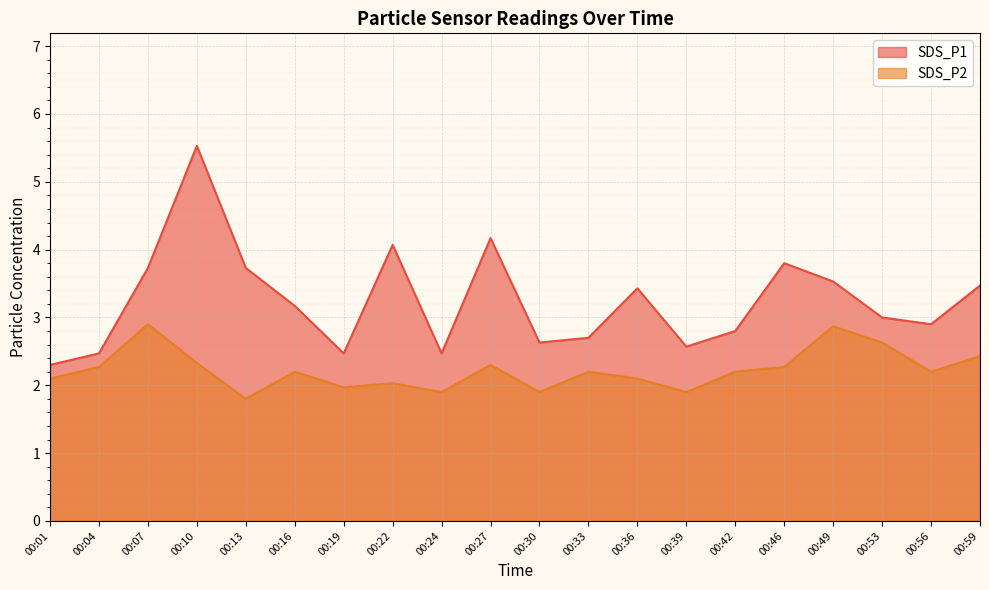

True or false: SDS_P2 and SDS_P1 cross at least once.

False